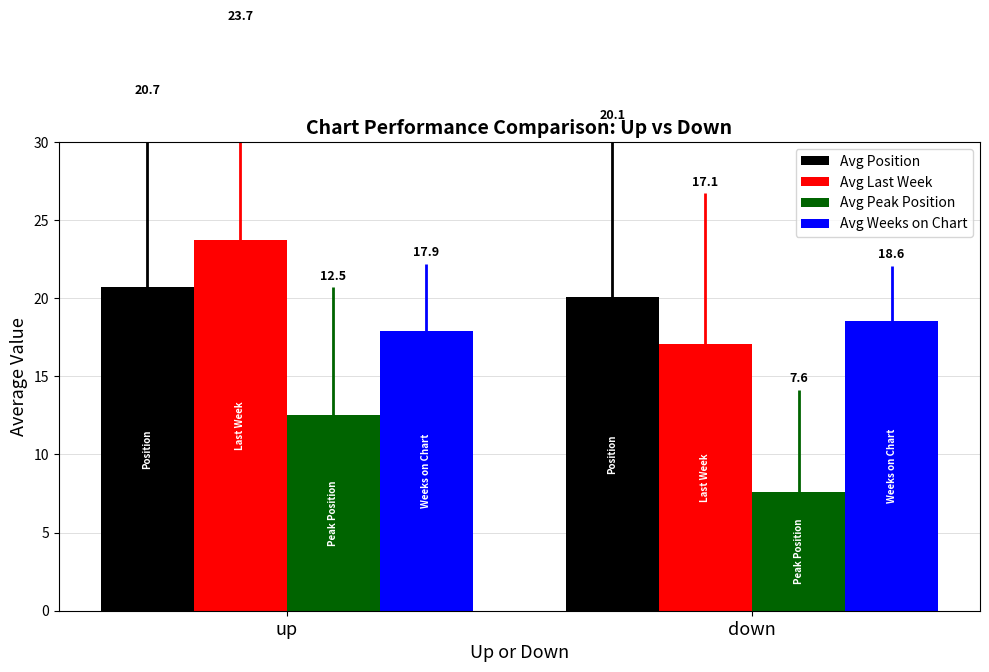

At which category does the chart reach its peak across all series?

up